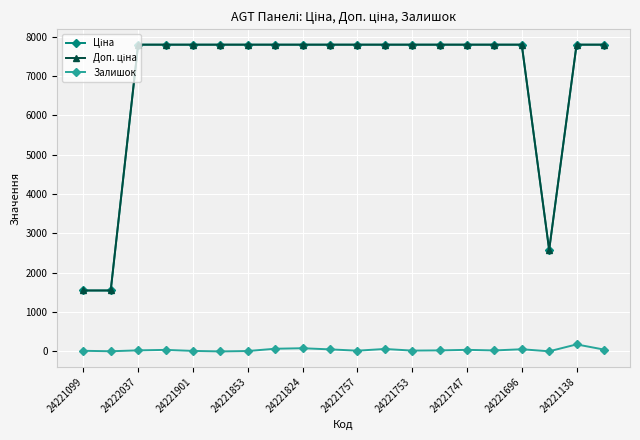

At how many categories does at least one series exceed 5521?

17